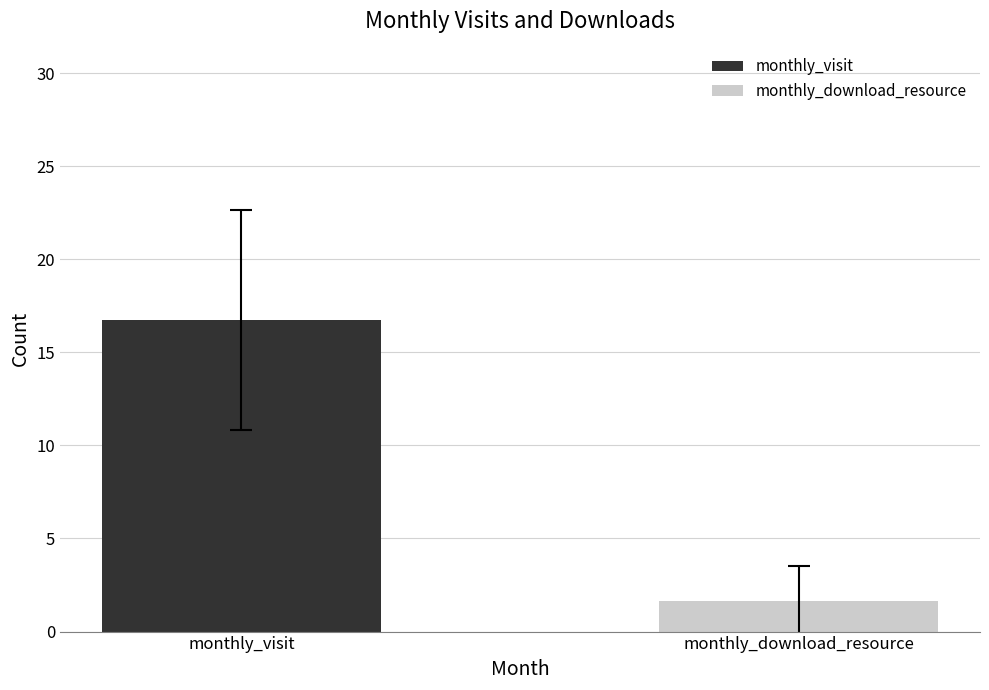

What is the minimum value for monthly_visit?

16.7